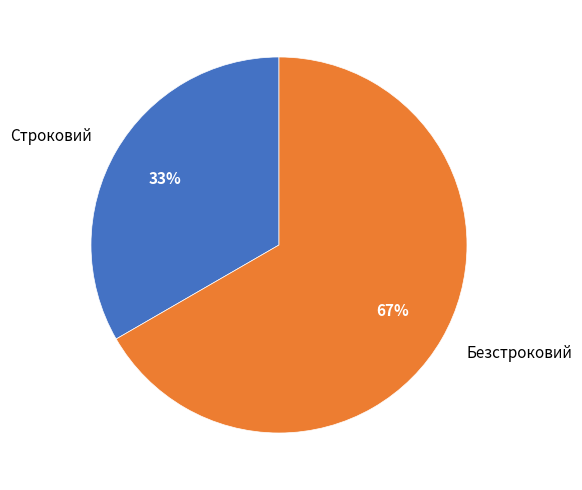

Count the number of slices in the pie.

2